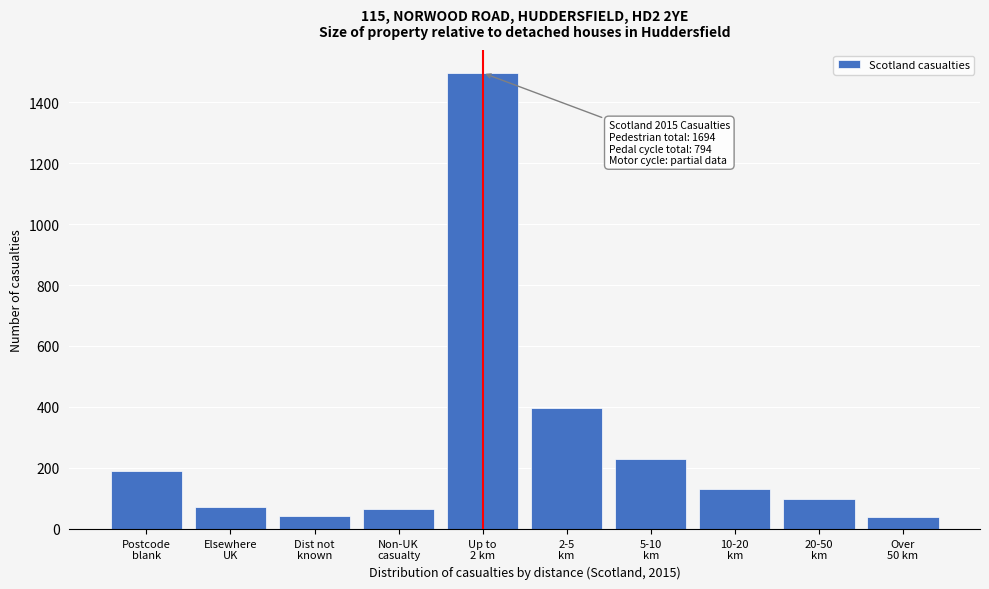

What is the value of the 8th bar from the left?

130